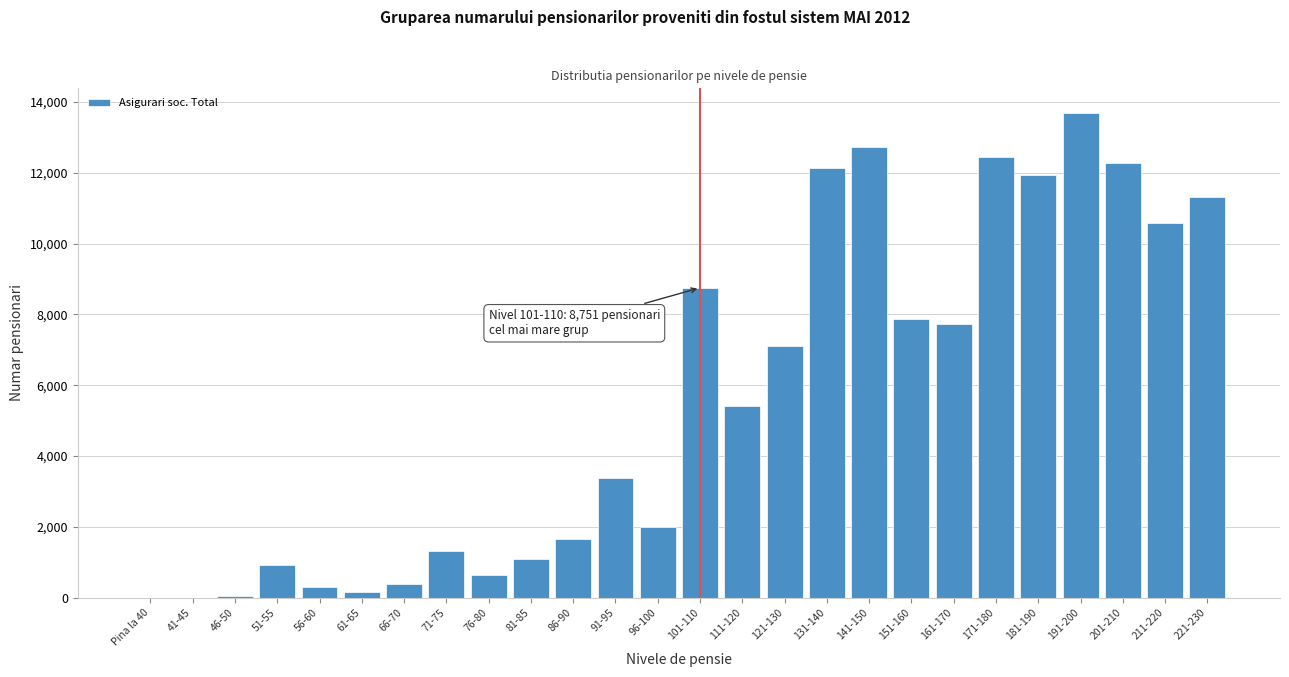

What is the ratio of the value at 221-230 to the value at 171-180?

0.9